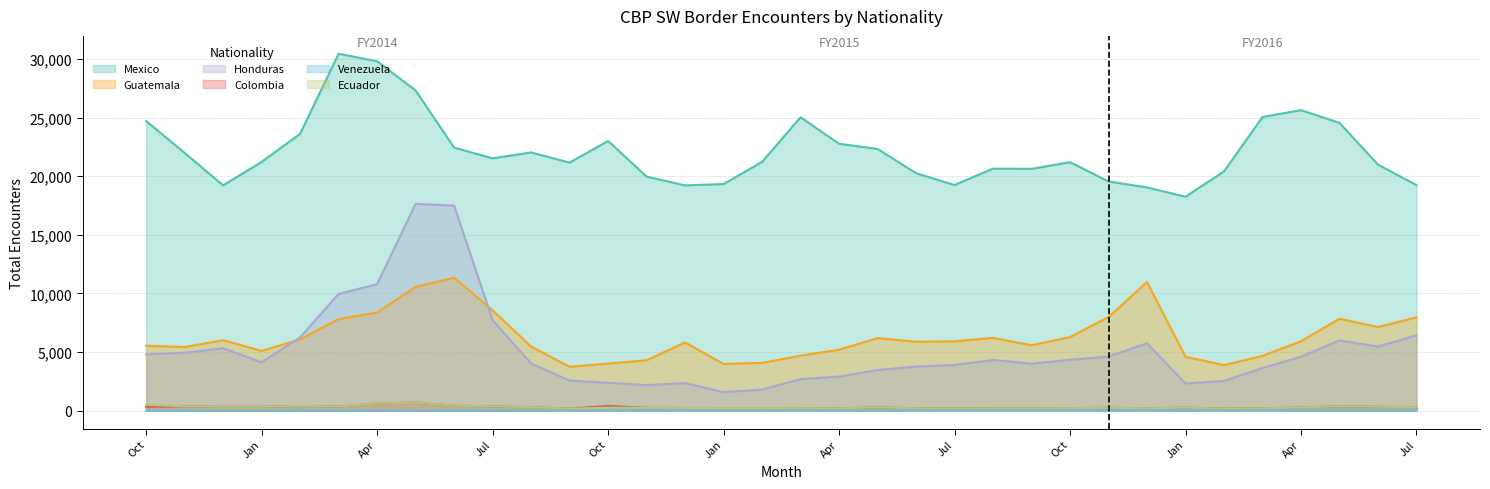

Is the value of Honduras at 27 greater than the value of Venezuela at 31?

Yes